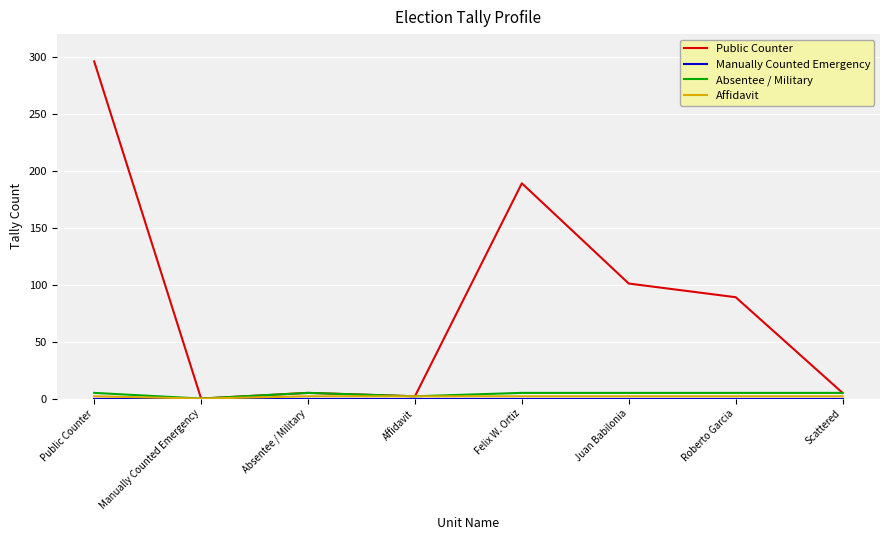

What is the maximum value shown in the chart?

296